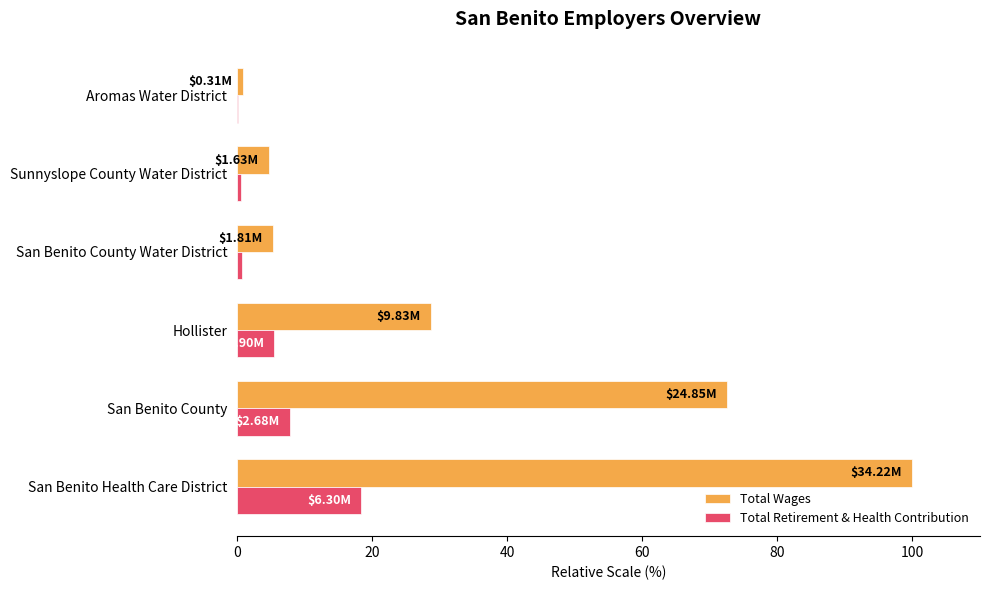

What is the sum of the Total Retirement & Health Contribution values at San Benito Health Care District and San Benito County?

26.2